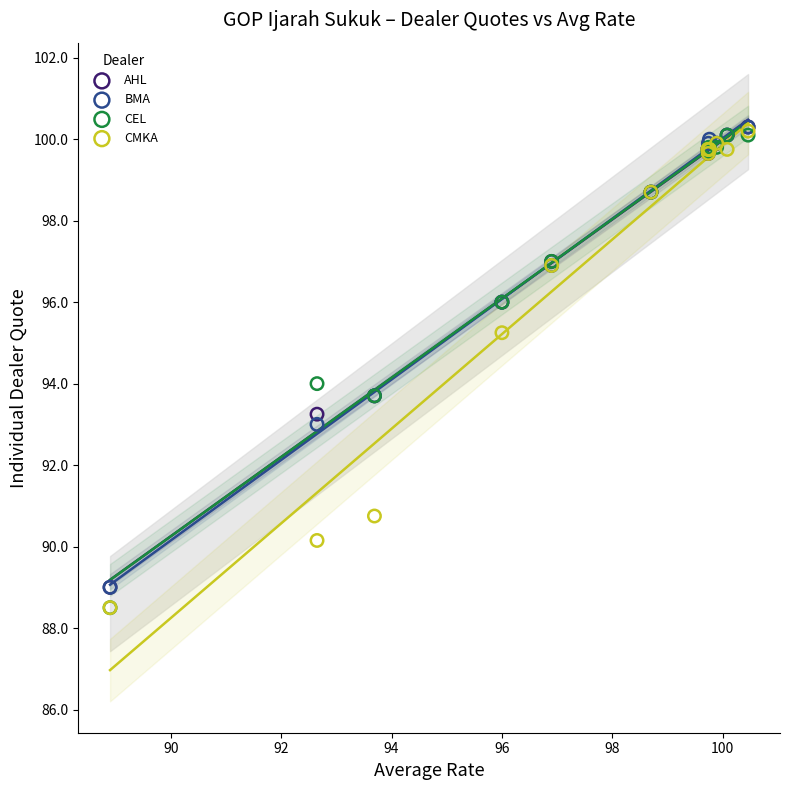

What are all the series names shown in the legend?

AHL, BMA, CEL, CMKA